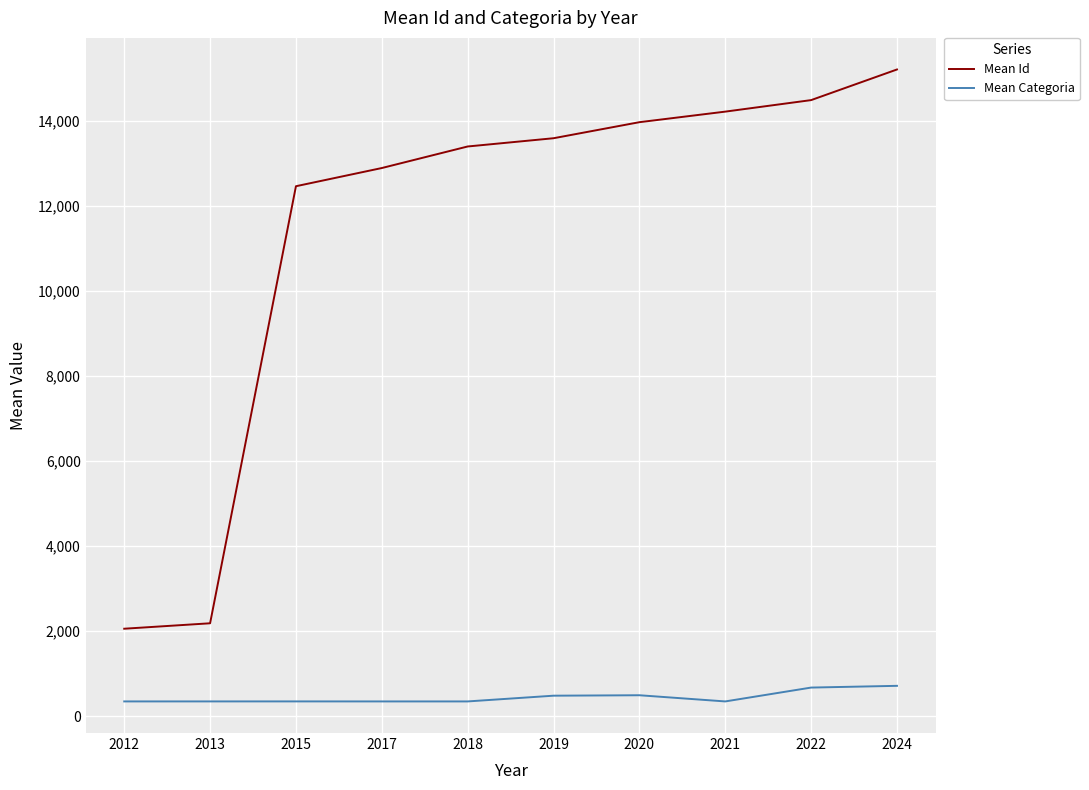

At how many categories does at least one series exceed 12153?

8